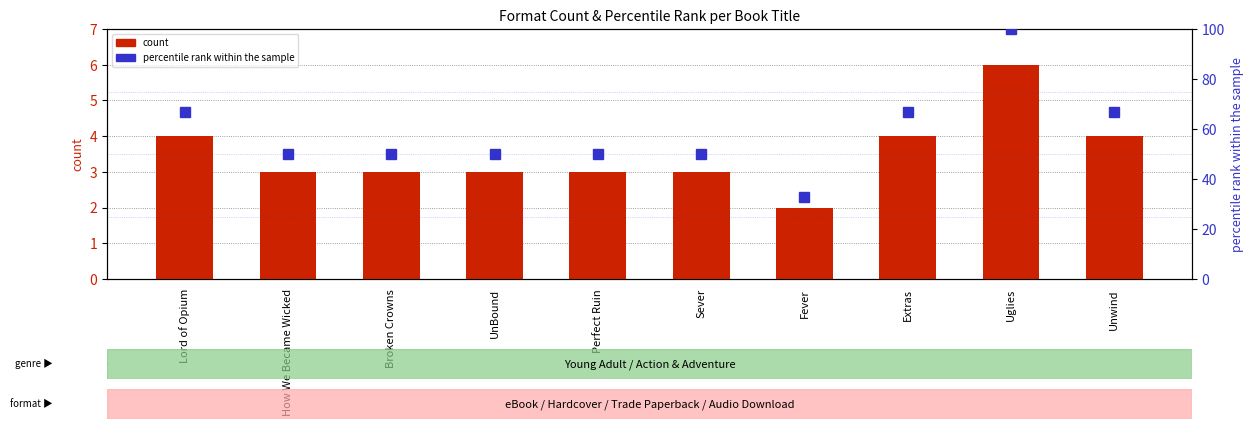

How many distinct data groups are displayed?

2